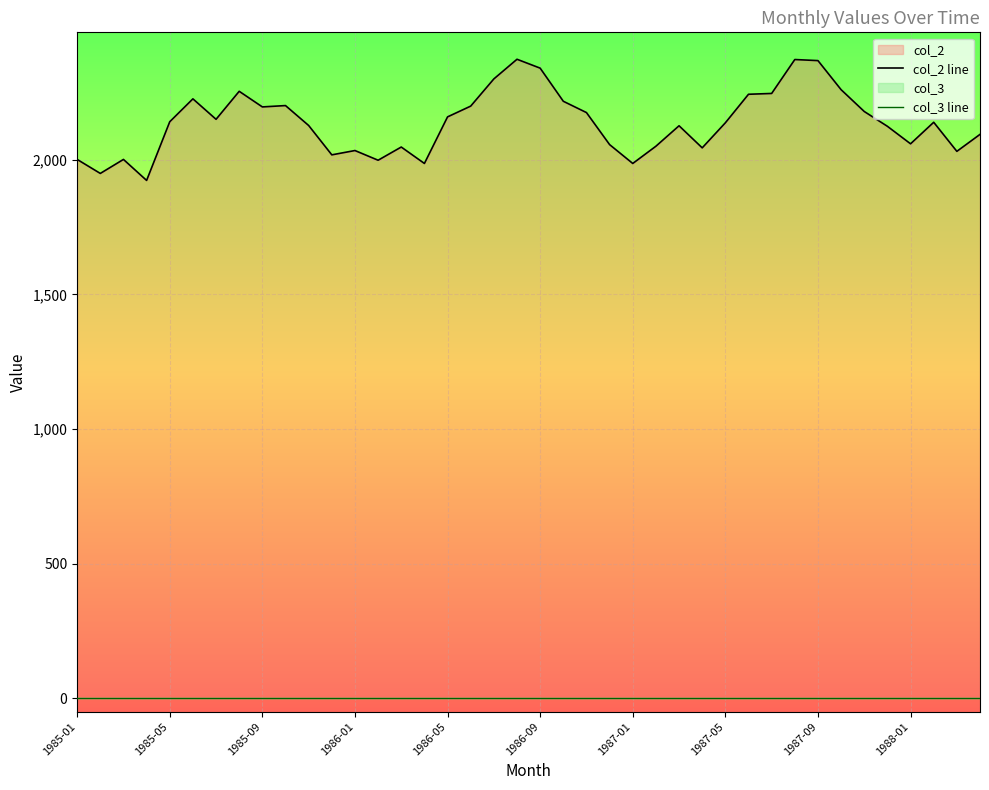

At which label does col_3 line reach its peak?

1985-01